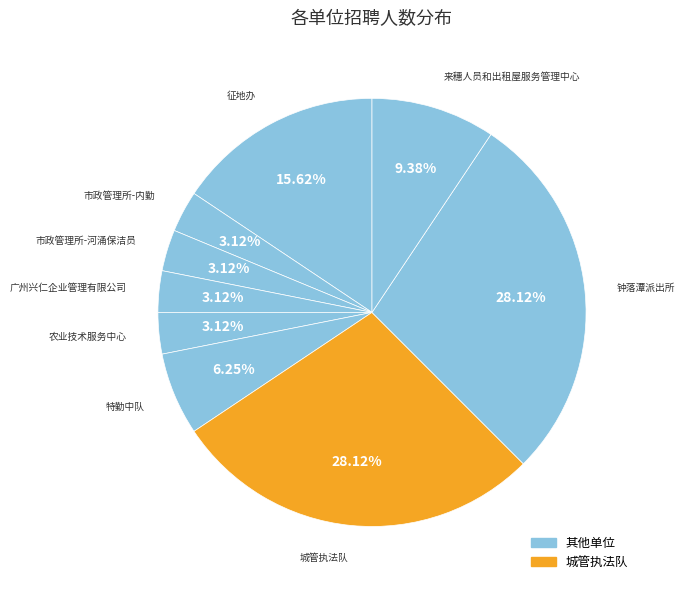

How many slices are in this pie chart?

9